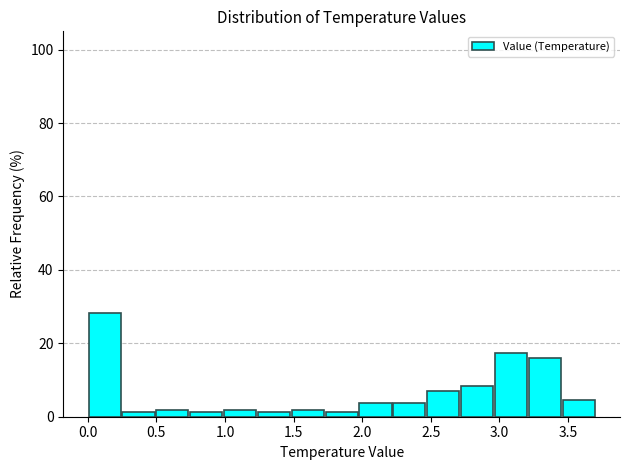

Reading left to right, transcribe this chart: for each bar, give the range it covers on the x-axis and its height. Neither the bar edges nor the heights are printed on the chart, so give them approximately, as read against the axes.

0.00 to 0.25: 28
0.25 to 0.50: under 2
0.50 to 0.75: under 2
0.75 to 1.00: under 2
1.00 to 1.25: under 2
1.25 to 1.50: under 2
1.50 to 1.75: under 2
1.75 to 1.95: under 2
1.95 to 2.20: 4
2.20 to 2.45: 4
2.45 to 2.70: 8
2.70 to 2.95: 8
2.95 to 3.20: 18
3.20 to 3.45: 16
3.45 to 3.70: 4